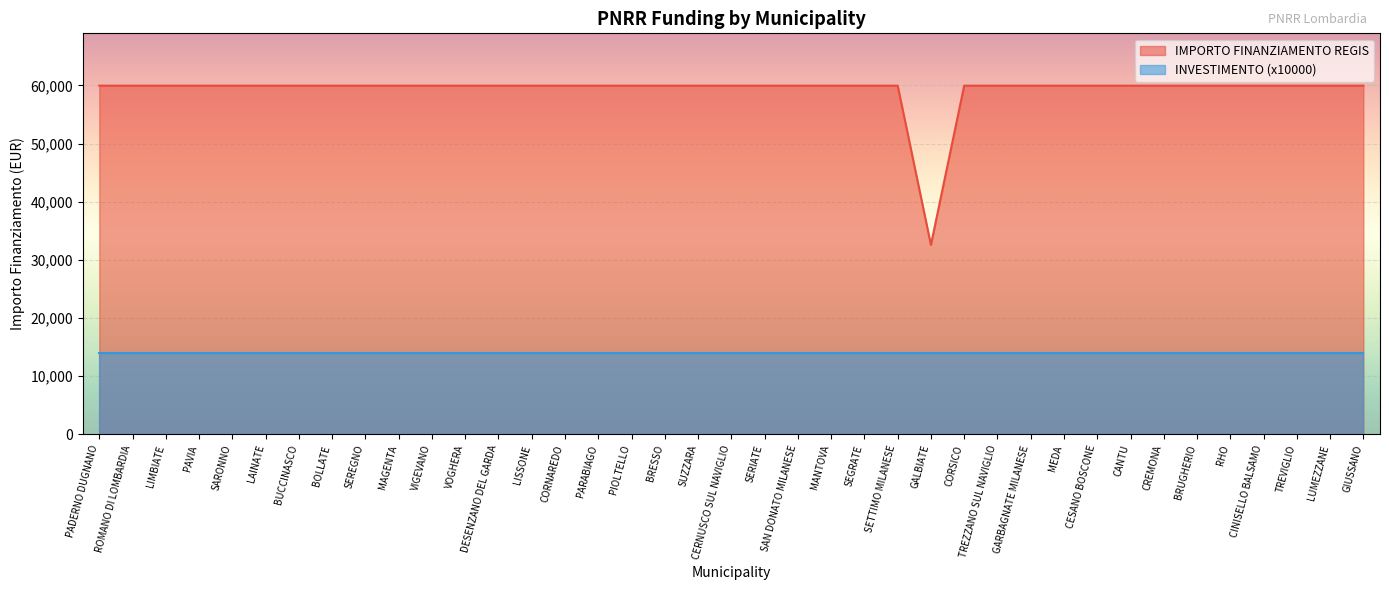

Is it true that the value at PAVIA is 59966?

True